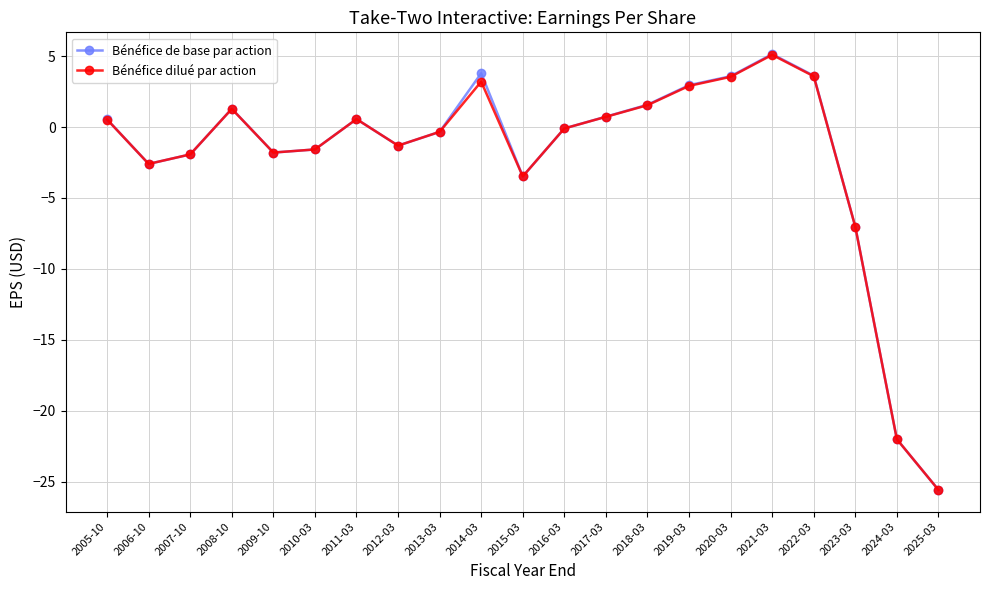

At which category does Bénéfice dilué par action reach its first local valley?

2006-10